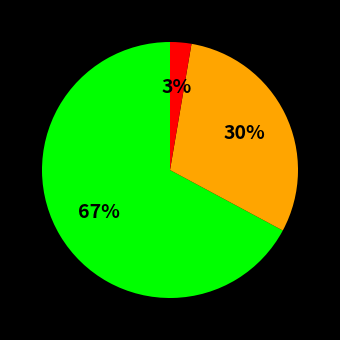

To the nearest percent, what is the difference between the largest and smallest slice percentages?

64%